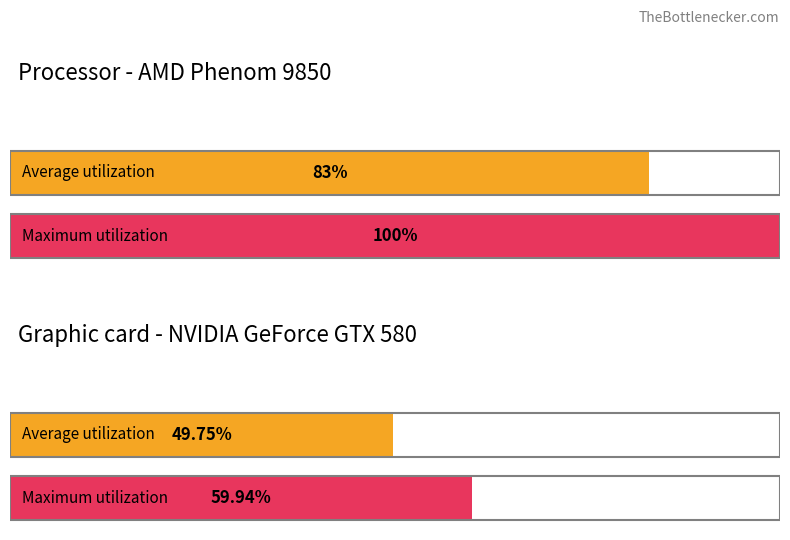

How many series are shown in this chart?

2